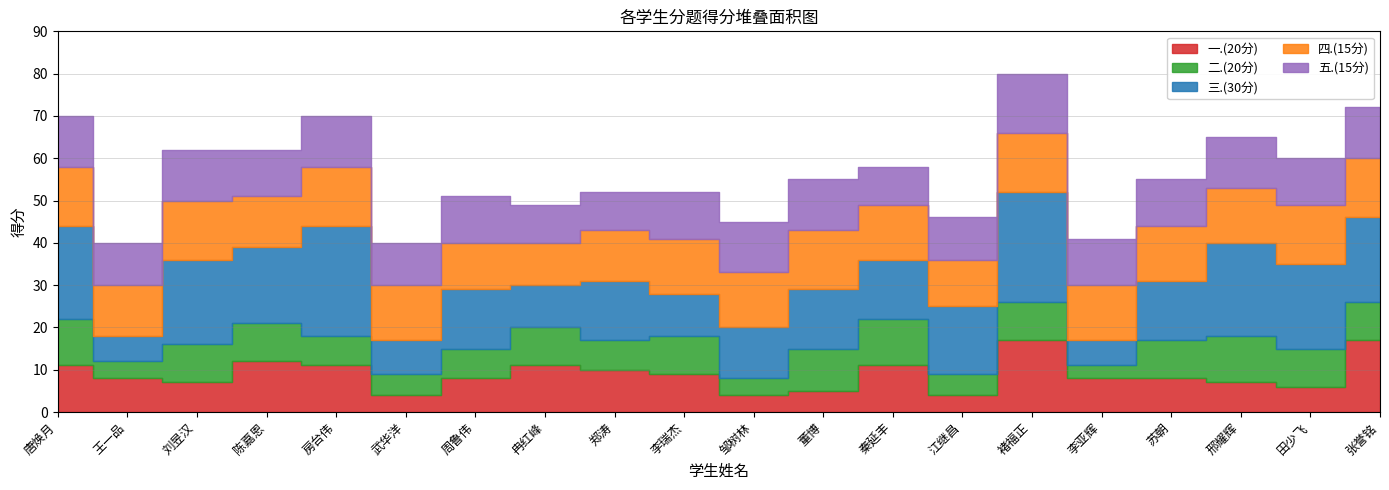

Reading right to left, list all the values displayed in this chart.

一.(20分): 张誉铭=17	田少飞=6	邢耀辉=7	苏朝=8	李亚辉=8	褚福正=17	江继昌=4	秦延丰=11	董博=5	邹树林=4	李瑞杰=9	郑涛=10	冉红峰=11	周鲁伟=8	武华洋=4	房台伟=11	陈嘉恩=12	刘昱汉=7	王一品=8	唐焕月=11
二.(20分): 张誉铭=9	田少飞=9	邢耀辉=11	苏朝=9	李亚辉=3	褚福正=9	江继昌=5	秦延丰=11	董博=10	邹树林=4	李瑞杰=9	郑涛=7	冉红峰=9	周鲁伟=7	武华洋=5	房台伟=7	陈嘉恩=9	刘昱汉=9	王一品=4	唐焕月=11
三.(30分): 张誉铭=20	田少飞=20	邢耀辉=22	苏朝=14	李亚辉=6	褚福正=26	江继昌=16	秦延丰=14	董博=14	邹树林=12	李瑞杰=10	郑涛=14	冉红峰=10	周鲁伟=14	武华洋=8	房台伟=26	陈嘉恩=18	刘昱汉=20	王一品=6	唐焕月=22
四.(15分): 张誉铭=14	田少飞=14	邢耀辉=13	苏朝=13	李亚辉=13	褚福正=14	江继昌=11	秦延丰=13	董博=14	邹树林=13	李瑞杰=13	郑涛=12	冉红峰=10	周鲁伟=11	武华洋=13	房台伟=14	陈嘉恩=12	刘昱汉=14	王一品=12	唐焕月=14
五.(15分): 张誉铭=12	田少飞=11	邢耀辉=12	苏朝=11	李亚辉=11	褚福正=14	江继昌=10	秦延丰=9	董博=12	邹树林=12	李瑞杰=11	郑涛=9	冉红峰=9	周鲁伟=11	武华洋=10	房台伟=12	陈嘉恩=11	刘昱汉=12	王一品=10	唐焕月=12